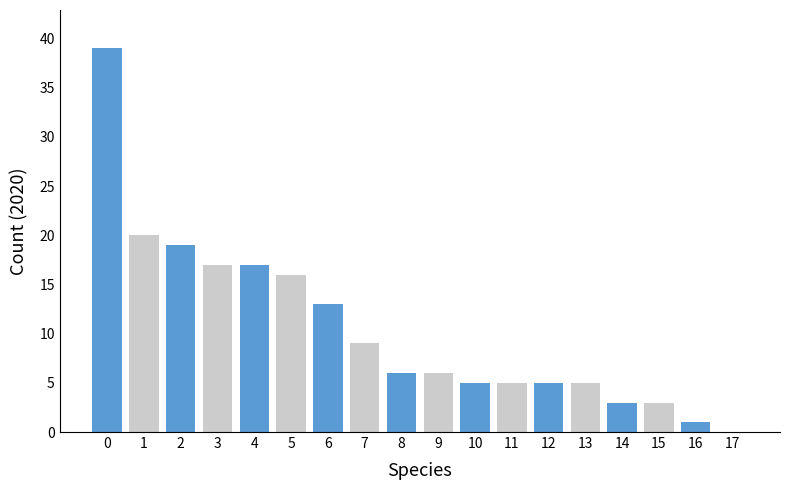

What is the difference between the maximum and second lowest values?

38